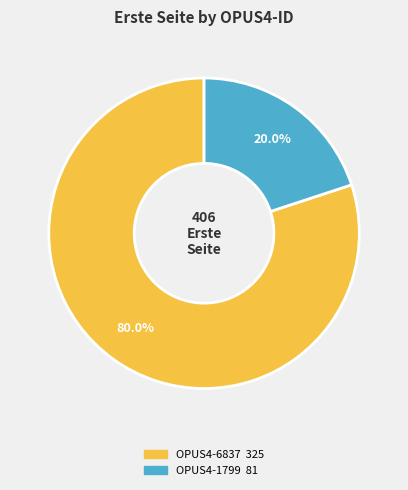

How many slices are in this pie chart?

2